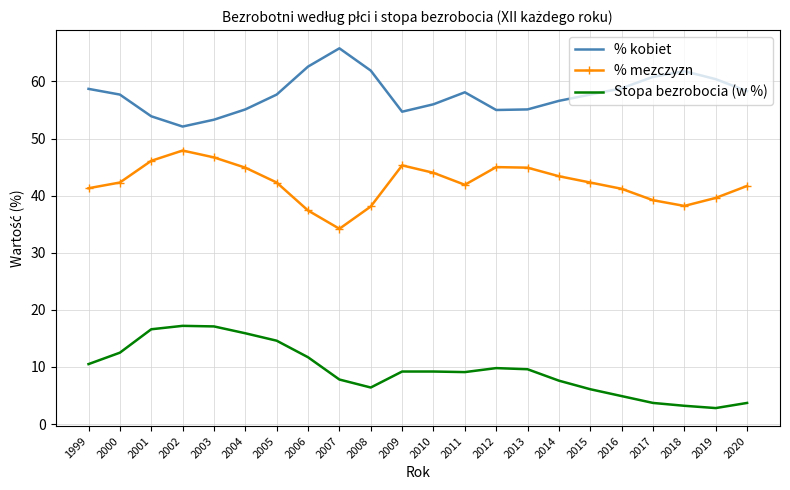

Which category has the highest value in the % mezczyzn series?

2002